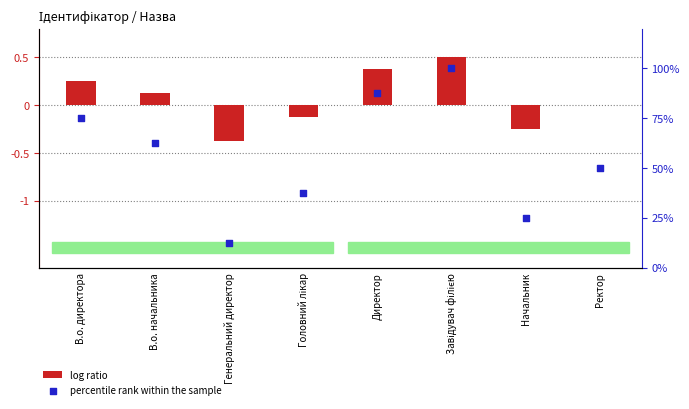

At which category is the sum across all series the highest?

Завідувач філією